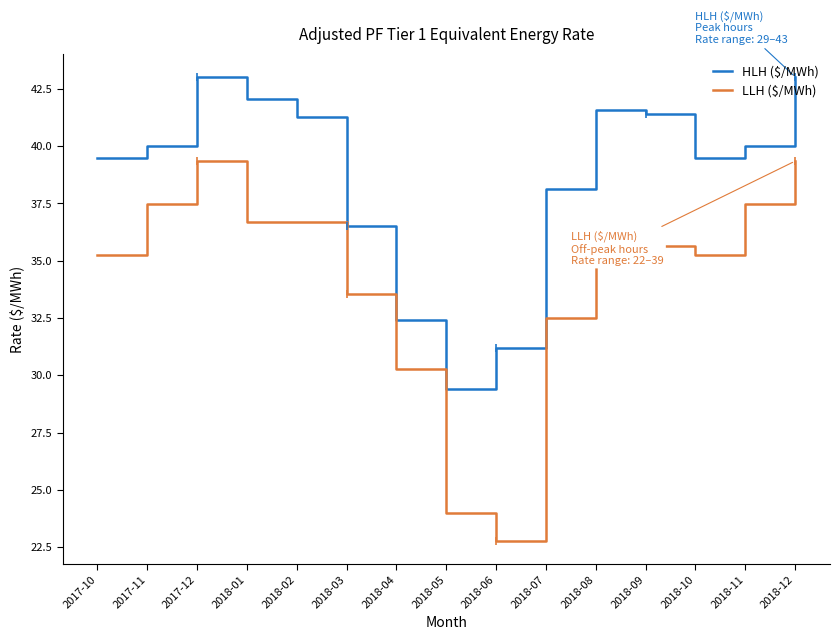

Which category has the lowest value across all series?

2018-06